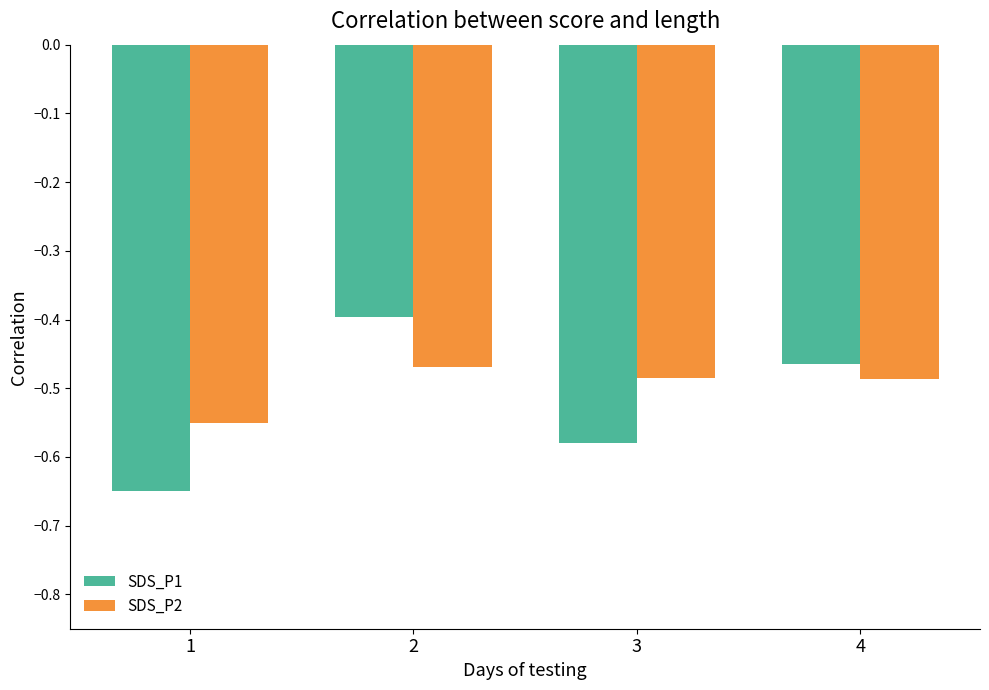

Which category has the highest value in the SDS_P1 series?

2